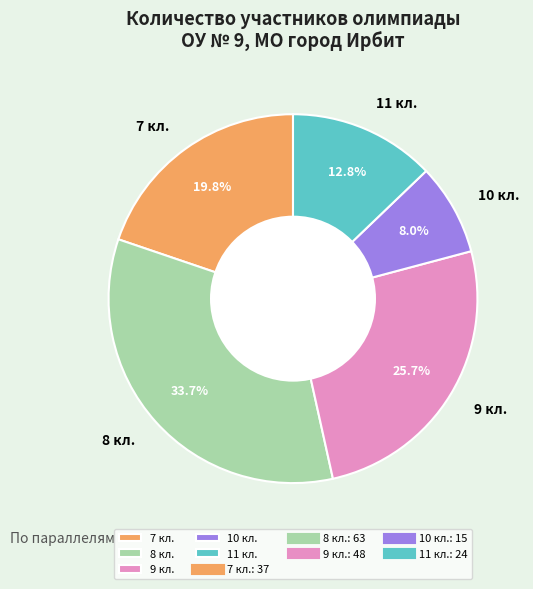

What is the smallest slice in the pie chart?

10 кл.